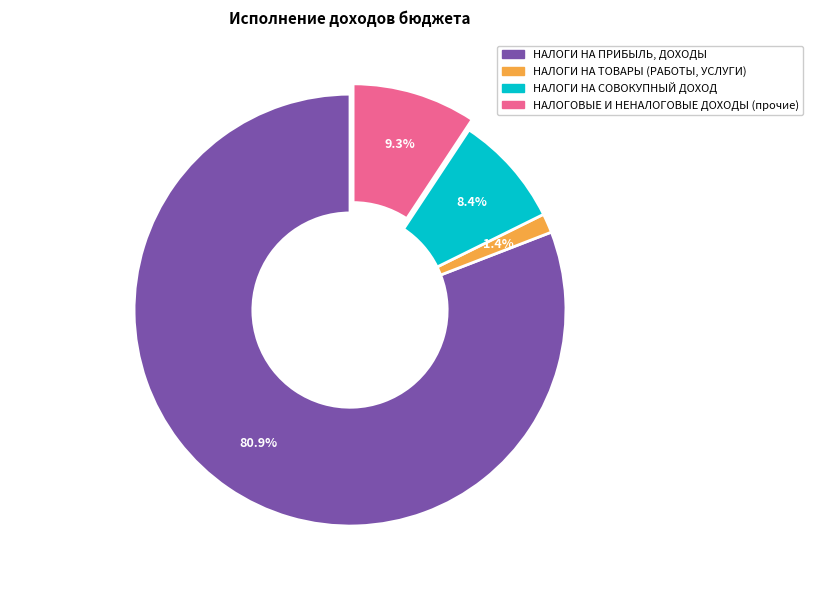

Which category accounts for the majority?

НАЛОГИ НА ПРИБЫЛЬ, ДОХОДЫ